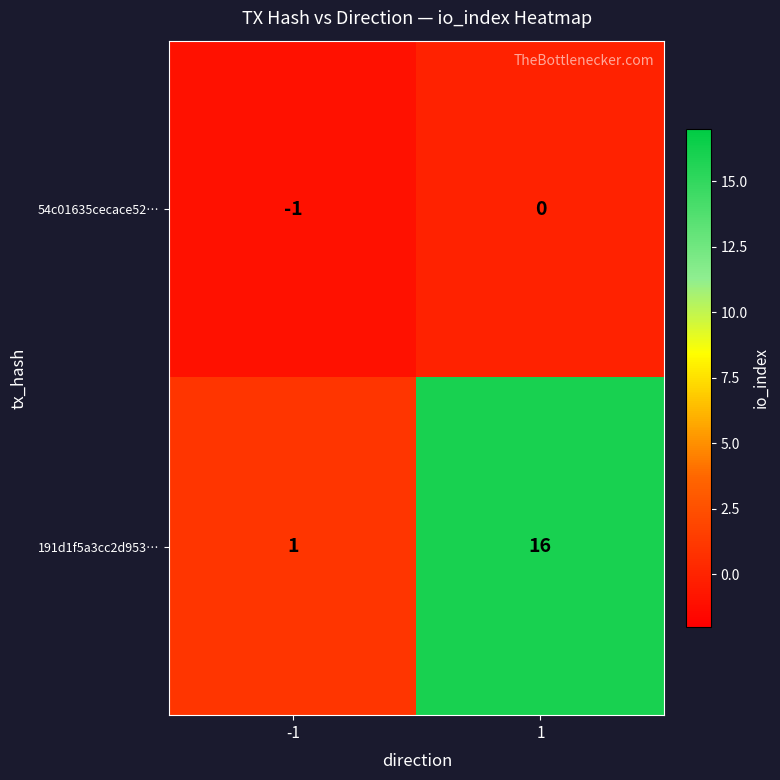

Which series has the widest spread of values?

191d1f5a3cc2d953…